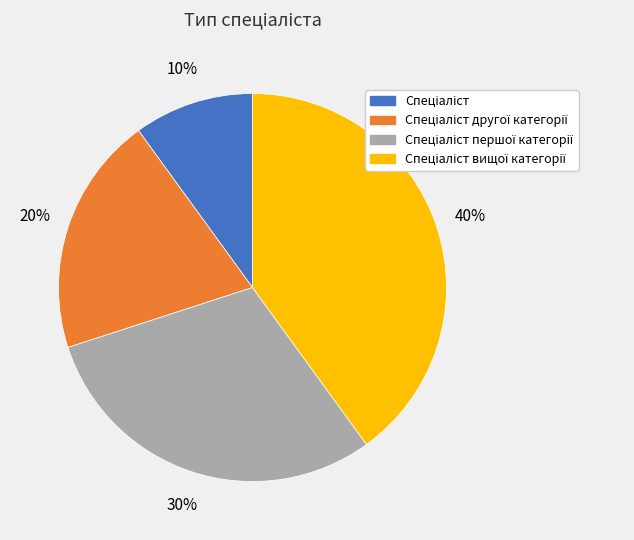

Does any single category account for the majority?

No